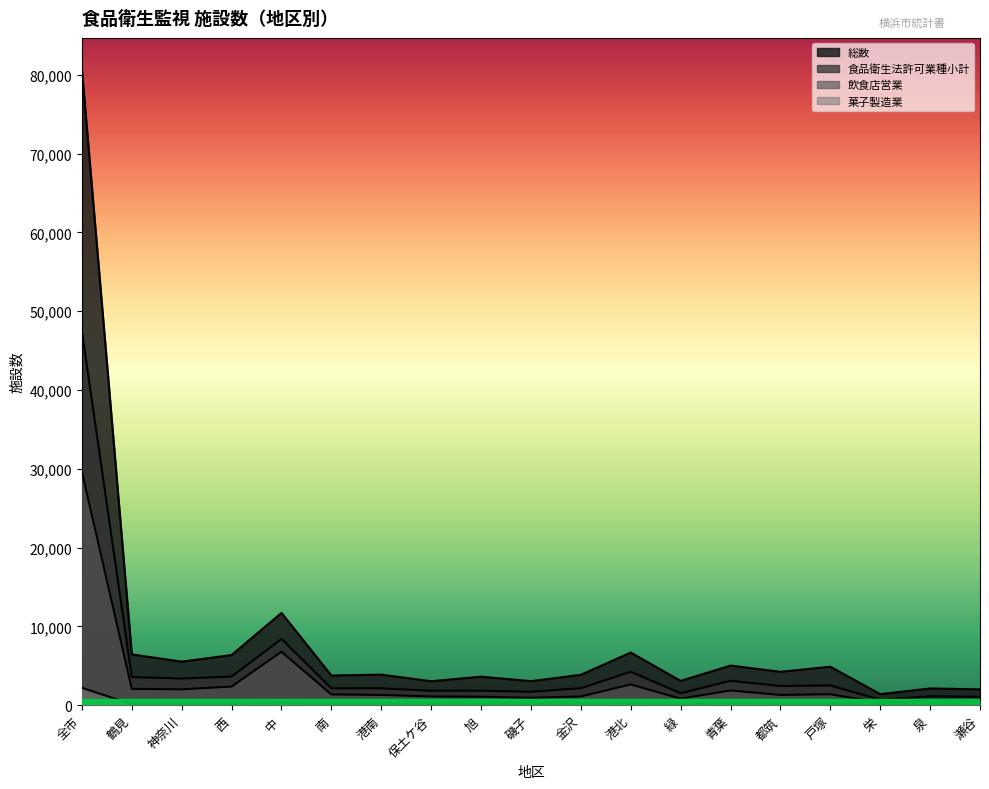

Is it true that 飲食店営業 equals 1387 at 戸塚?

True